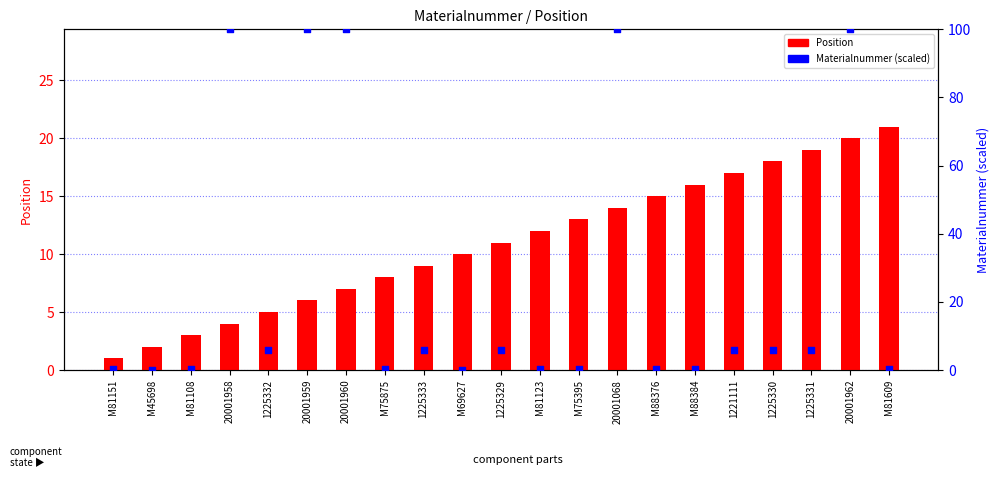

Which series reaches the maximum Y coordinate?

Materialnummer (scaled)